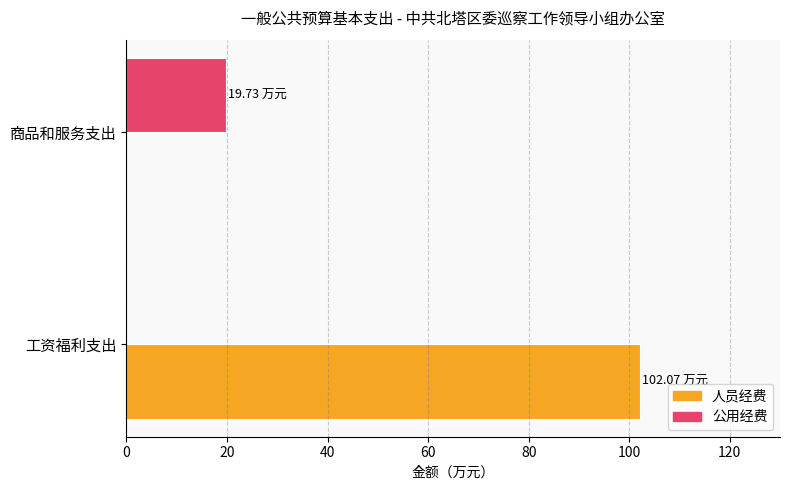

At which label is 公用经费 closest to 9?

工资福利支出